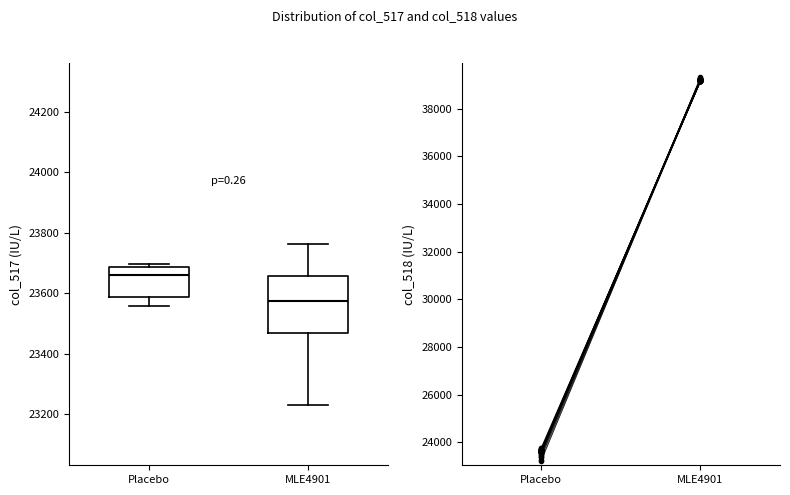

Where does the median line of the box for MLE4901 sit on the y-axis? The values are not printed on the chart, so give them approximately, as read against the axis.

23580